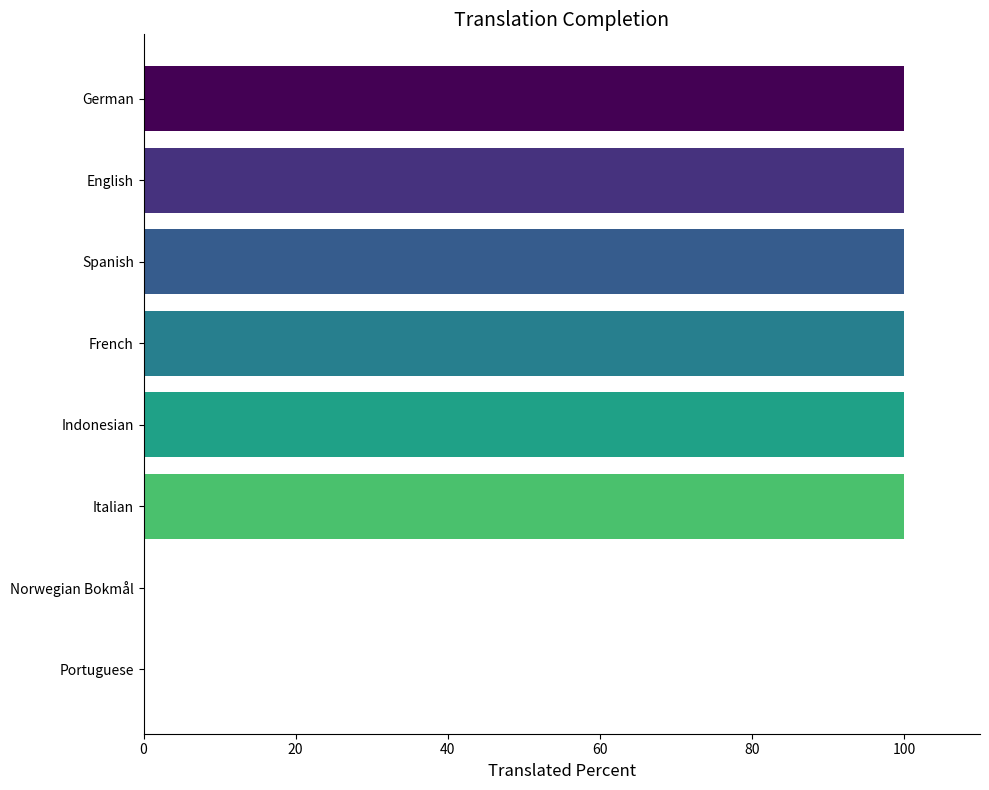

What is the change in value from German to Portuguese?

-100